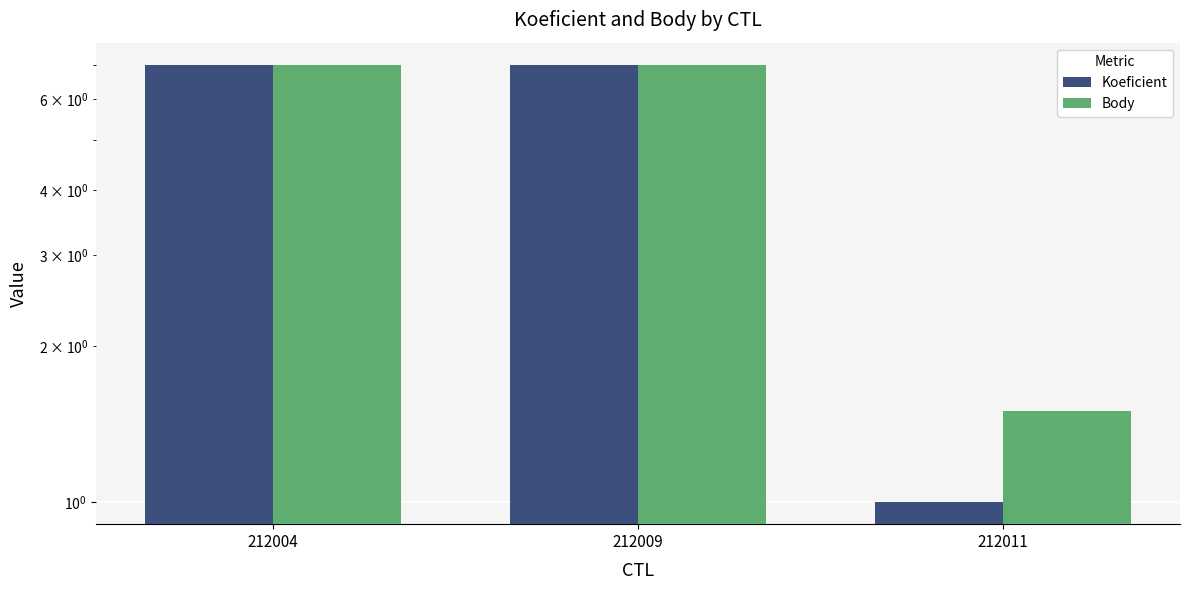

Reading left to right, extract all data points from this chart.

Koeficient: 212004=7.0	212009=7.0	212011=1.0
Body: 212004=7.0	212009=7.0	212011=1.5